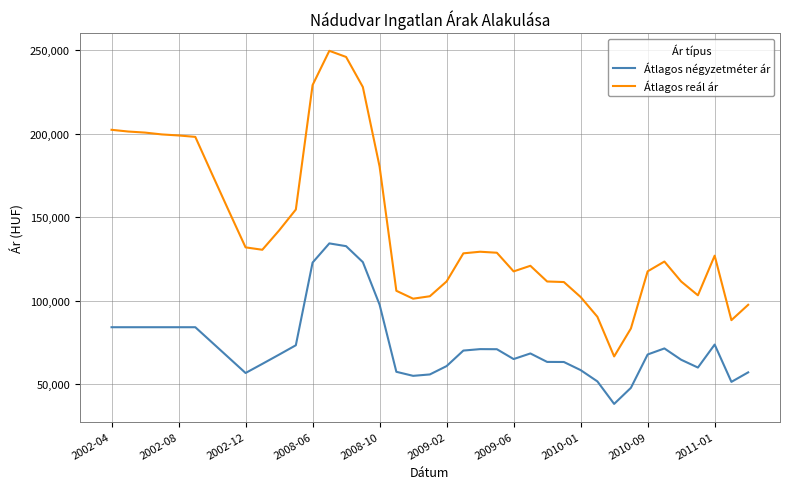

Which series has the largest range (max minus min)?

Átlagos reál ár